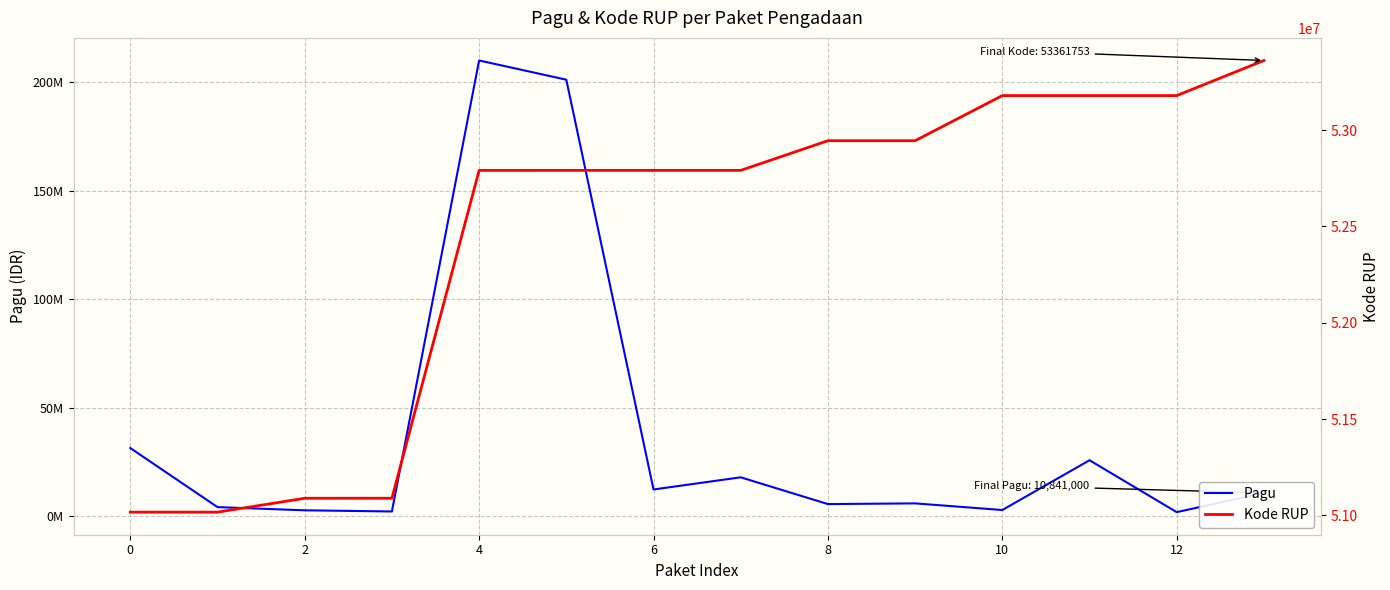

How many categories are shown in the chart?

14